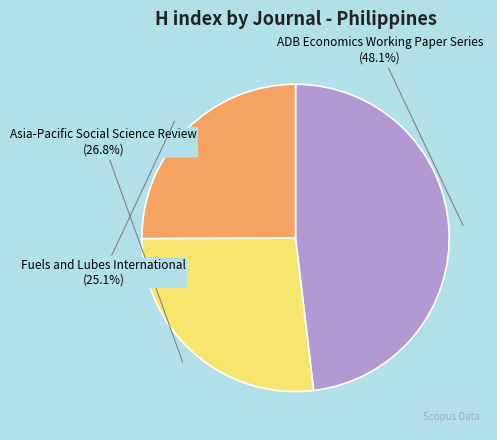

How much of the chart is everything except Asia-Pacific Social Science Review?

73.2%